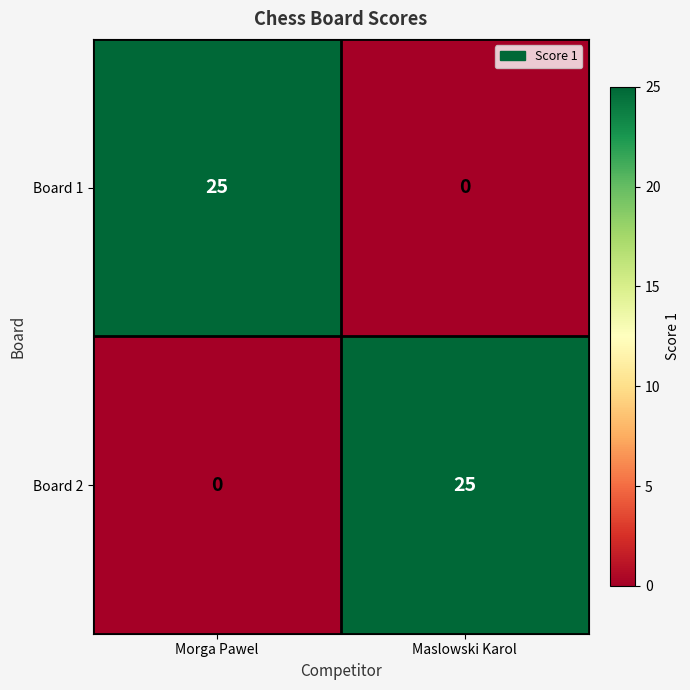

At which label is Board 2 closest to 12?

Morga Pawel